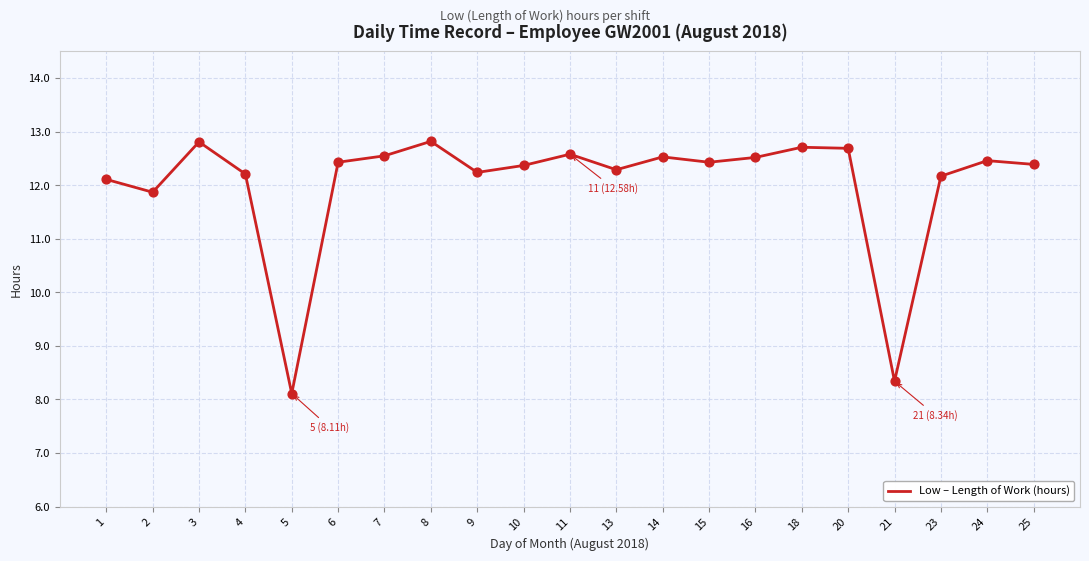

What is the change in value from 4 to 21?

-3.9